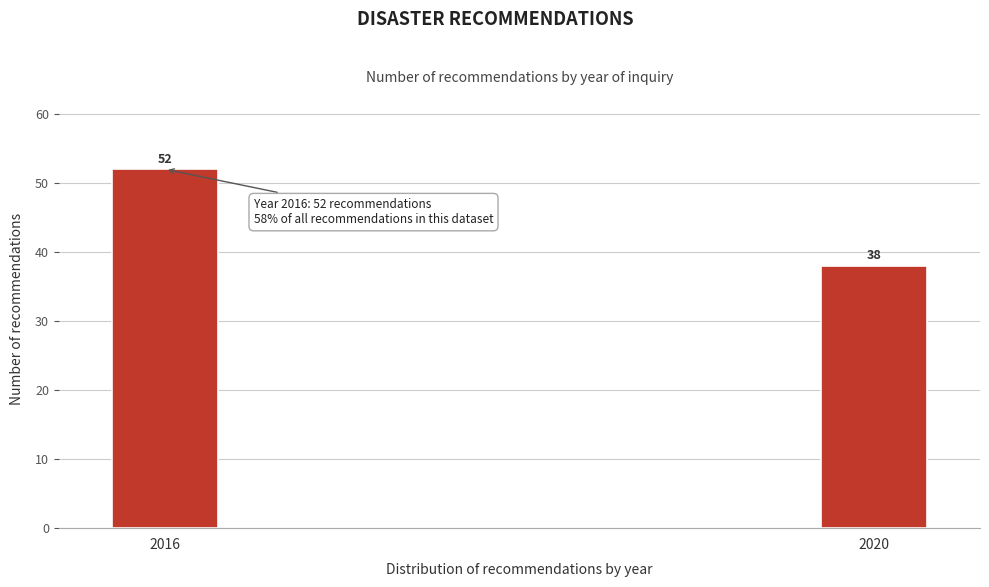

Reading left to right, list all the values displayed in this chart.

2016=52	2020=38